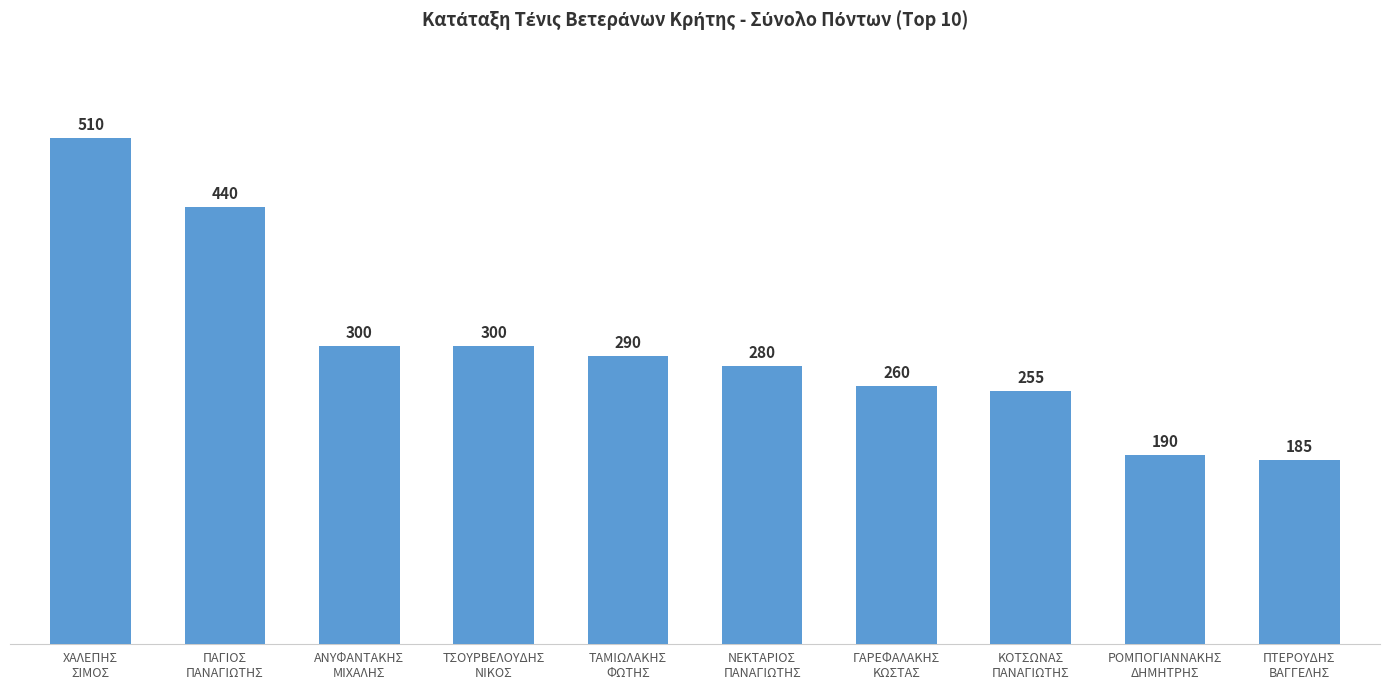

Reading right to left, extract all data points from this chart.

ΠΤΕΡΟΥΔΗΣ
ΒΑΓΓΕΛΗΣ=185	ΡΟΜΠΟΓΙΑΝΝΑΚΗΣ
ΔΗΜΗΤΡΗΣ=190	ΚΟΤΣΩΝΑΣ
ΠΑΝΑΓΙΩΤΗΣ=255	ΓΑΡΕΦΑΛΑΚΗΣ
ΚΩΣΤΑΣ=260	ΝΕΚΤΑΡΙΟΣ
ΠΑΝΑΓΙΩΤΗΣ=280	ΤΑΜΙΩΛΑΚΗΣ
ΦΩΤΗΣ=290	ΤΣΟΥΡΒΕΛΟΥΔΗΣ
ΝΙΚΟΣ=300	ΑΝΥΦΑΝΤΑΚΗΣ
ΜΙΧΑΛΗΣ=300	ΠΑΓΙΟΣ
ΠΑΝΑΓΙΩΤΗΣ=440	ΧΑΛΕΠΗΣ
ΣΙΜΟΣ=510